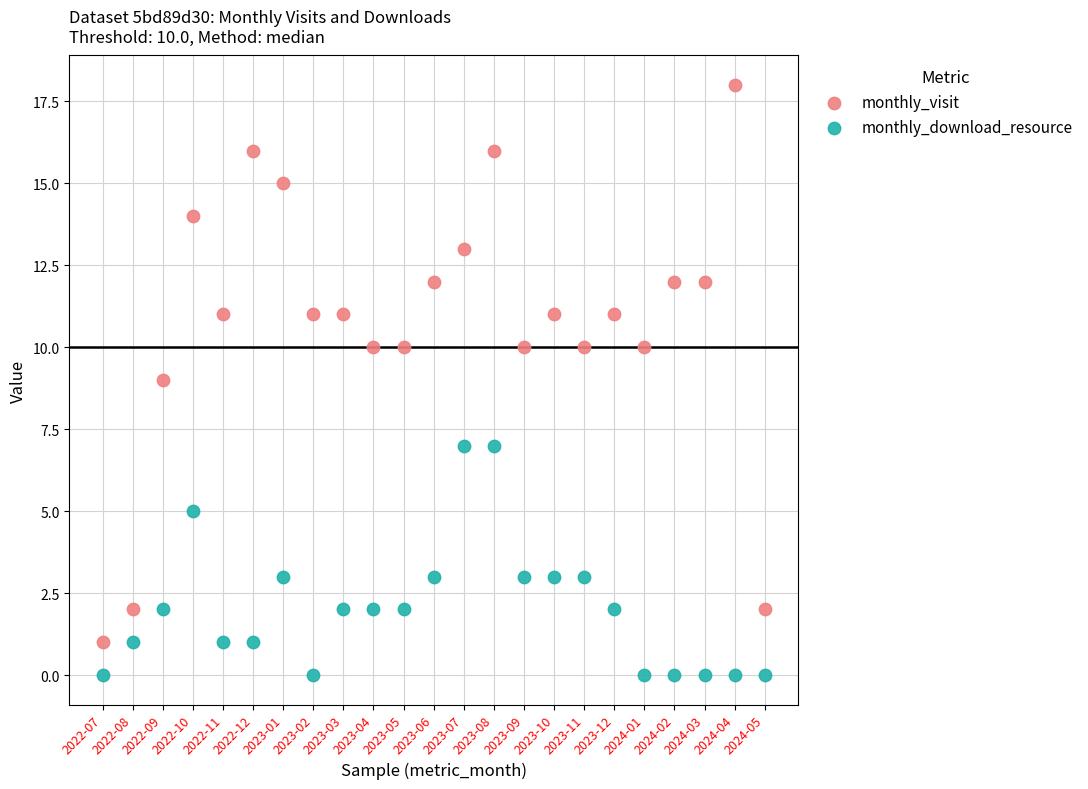

Which series has the largest Y range (max minus min)?

monthly_visit